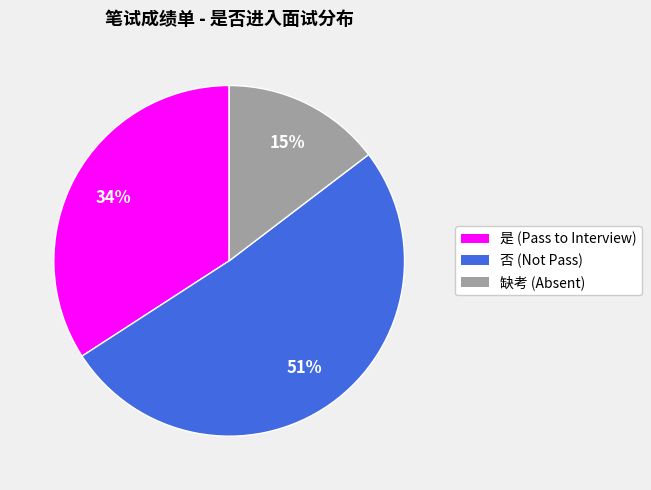

What percentage is the 是 slice, to the nearest percent?

34%